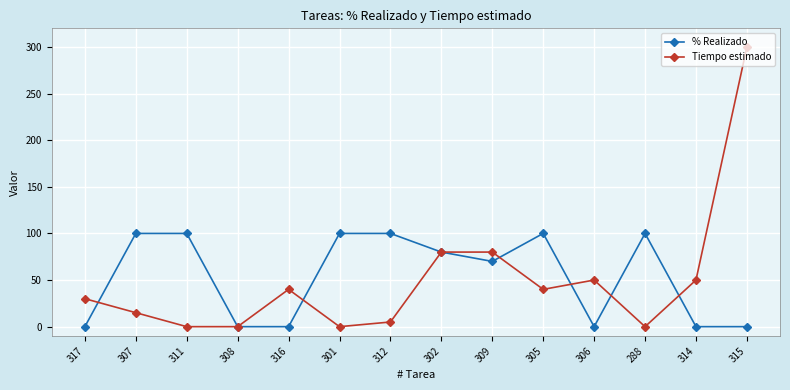

What is the greatest value displayed?

300